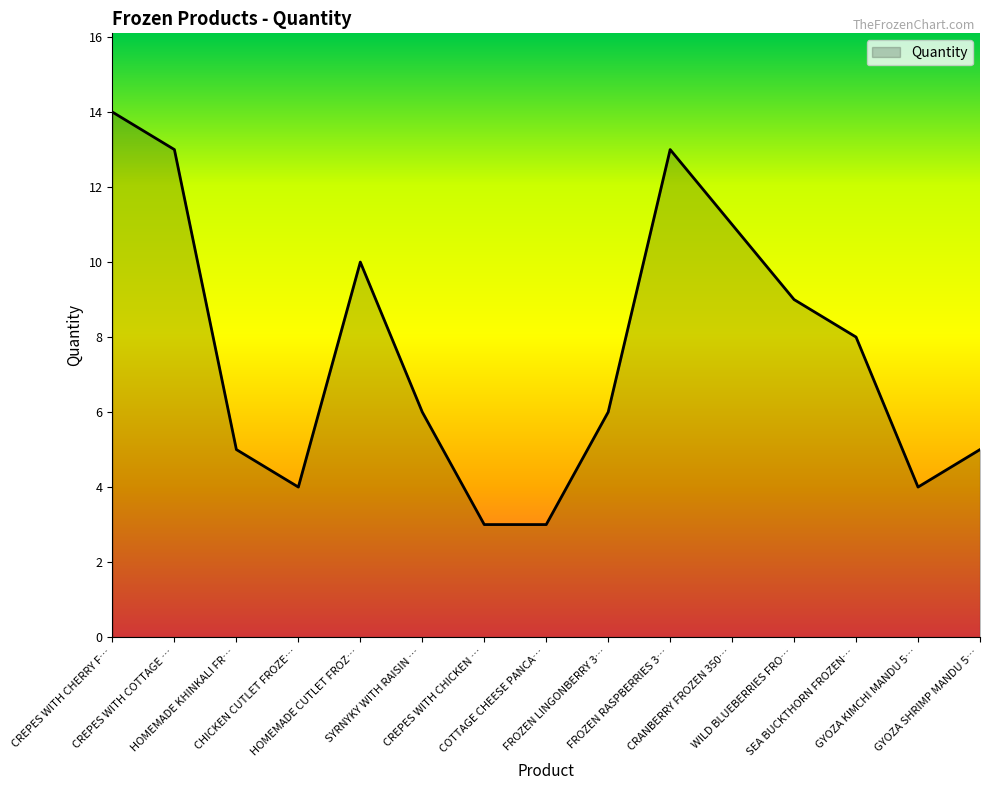

What is the maximum value shown in the chart?

14